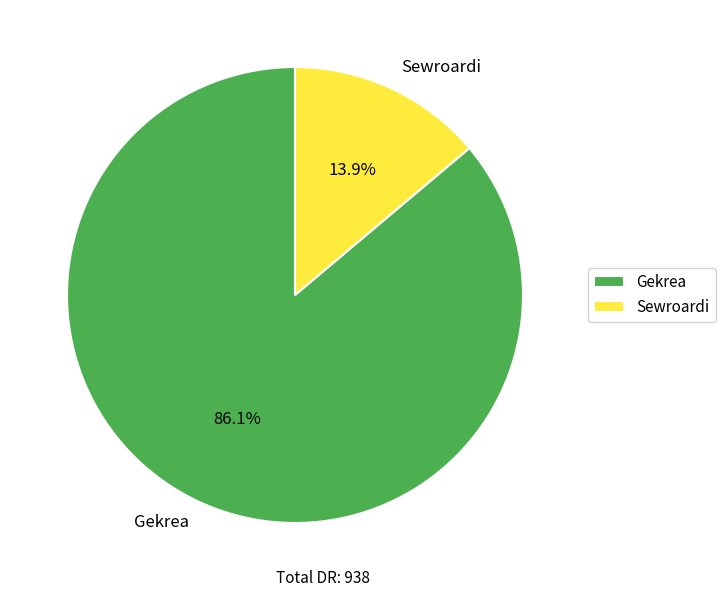

Count the number of slices in the pie.

2